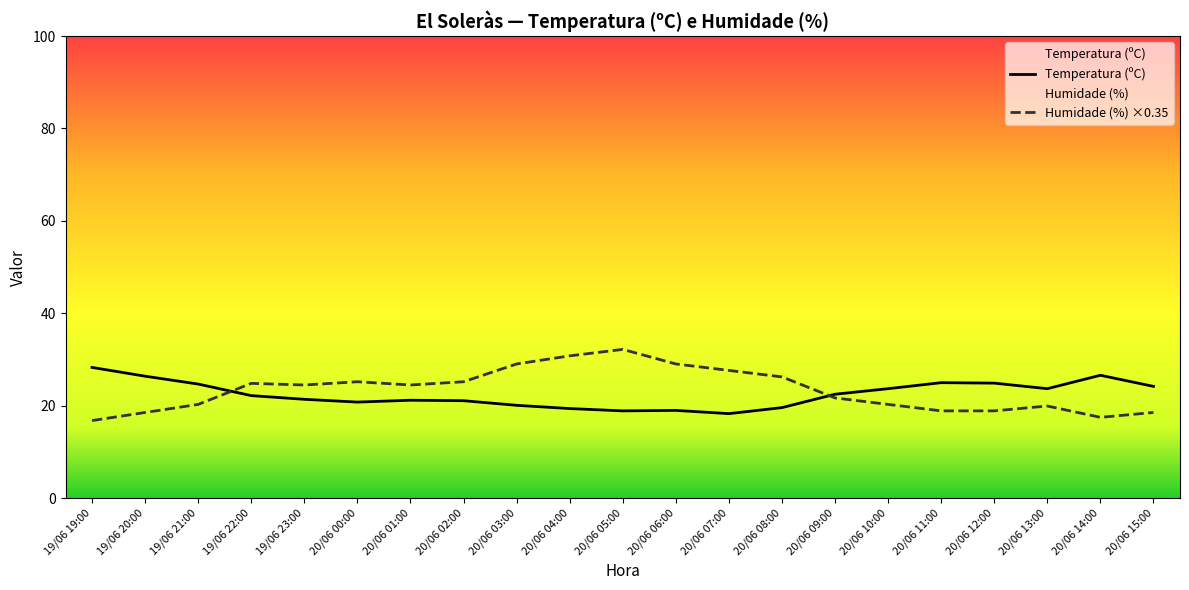

True or false: Temperatura (ºC) has more than 0 interior local peaks.

True